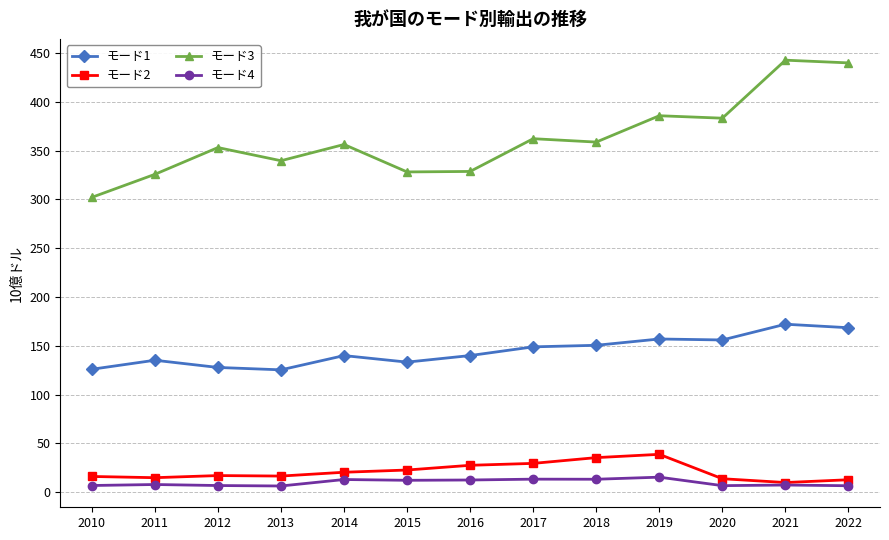

True or false: モード1 and モード4 intersect in this chart.

False